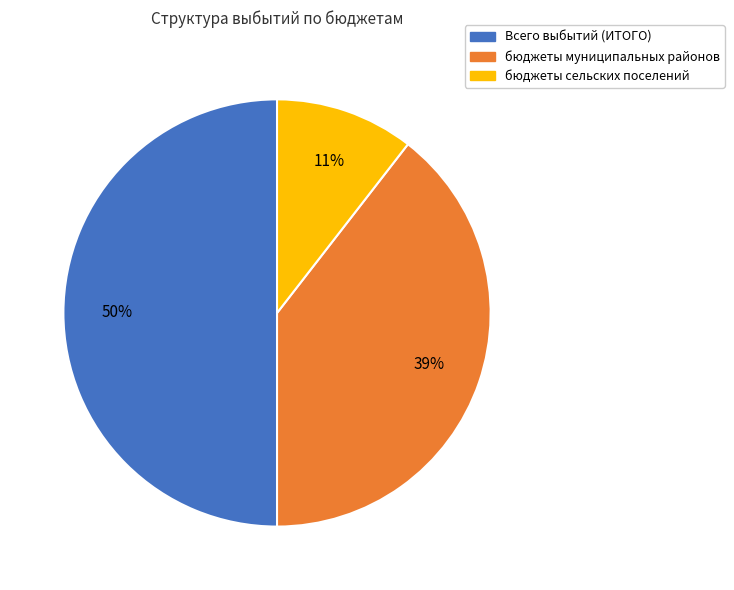

Count the number of slices in the pie.

3